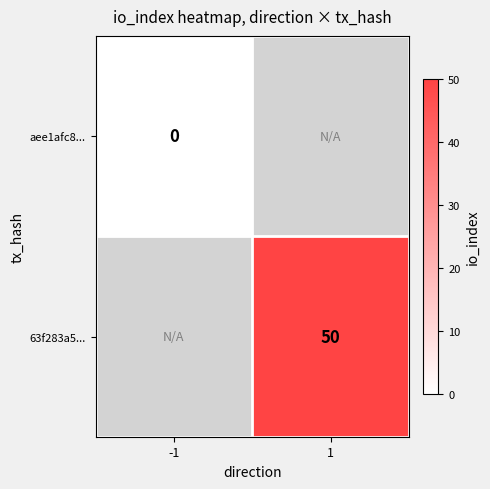

Is the value of 63f283a5... at 1 greater than the value of aee1afc8... at -1?

Yes